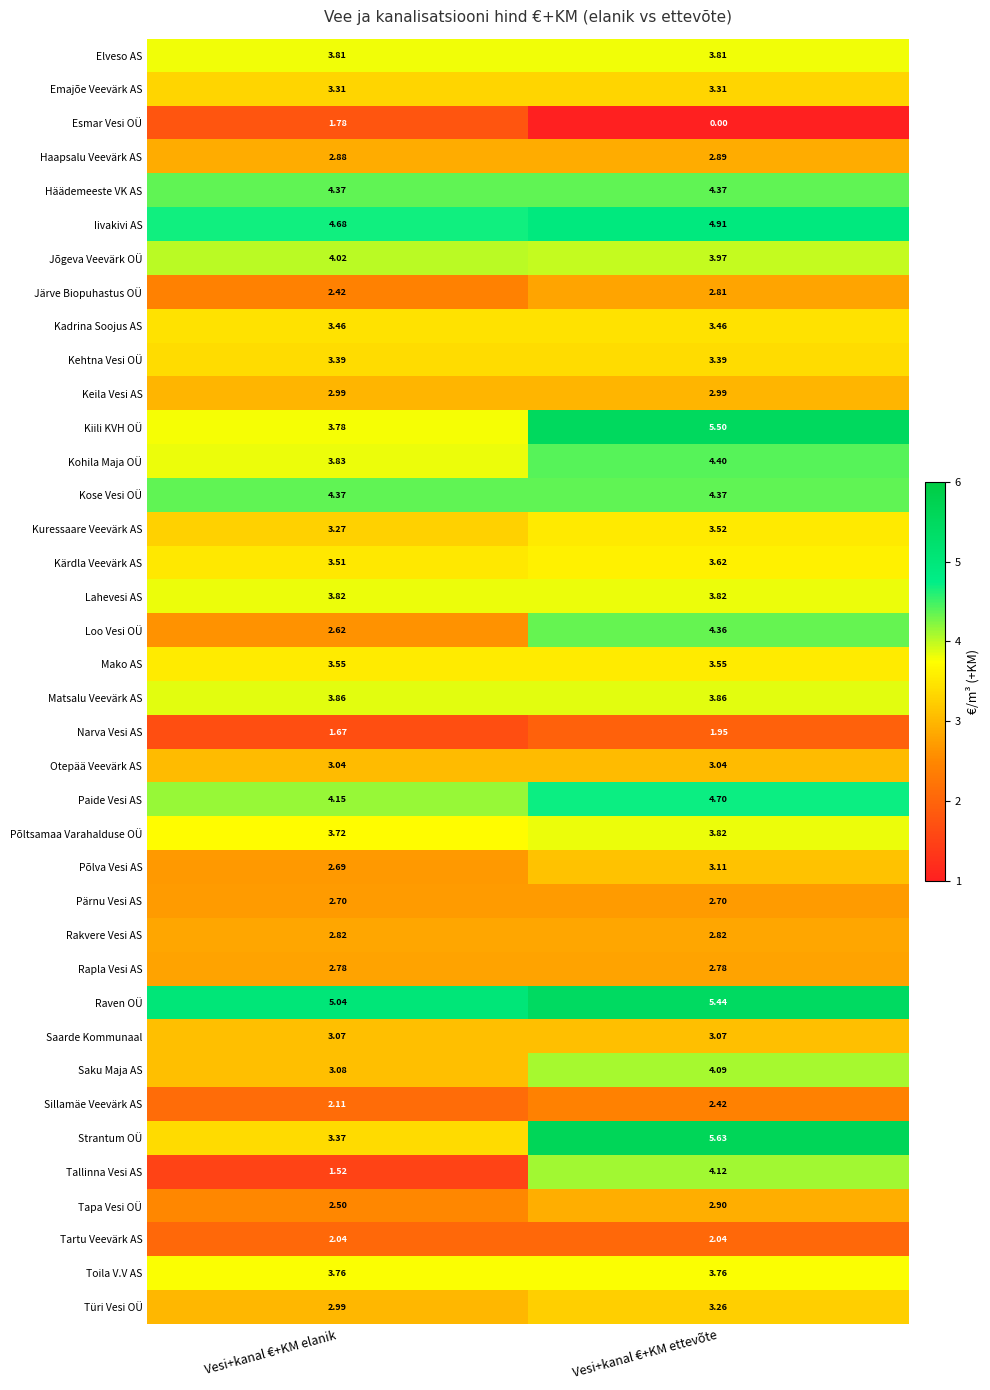

Where does the Tallinna Vesi AS series first go above 4?

Vesi+kanal €+KM ettevõte